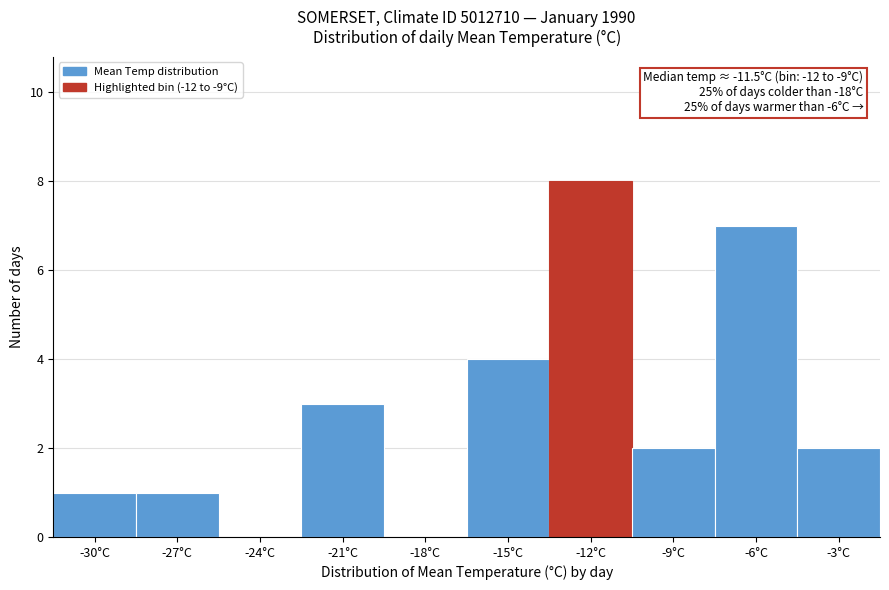

Reading right to left, extract all data points from this chart.

-3°C=2	-6°C=7	-9°C=2	-12°C=8	-15°C=4	-18°C=0	-21°C=3	-24°C=0	-27°C=1	-30°C=1